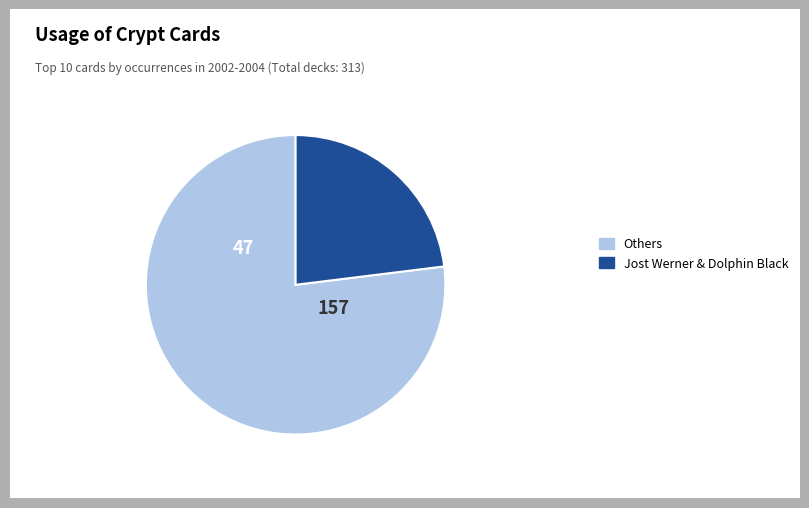

Rank the categories by value from highest to lowest.

Others, Jost Werner & Dolphin Black